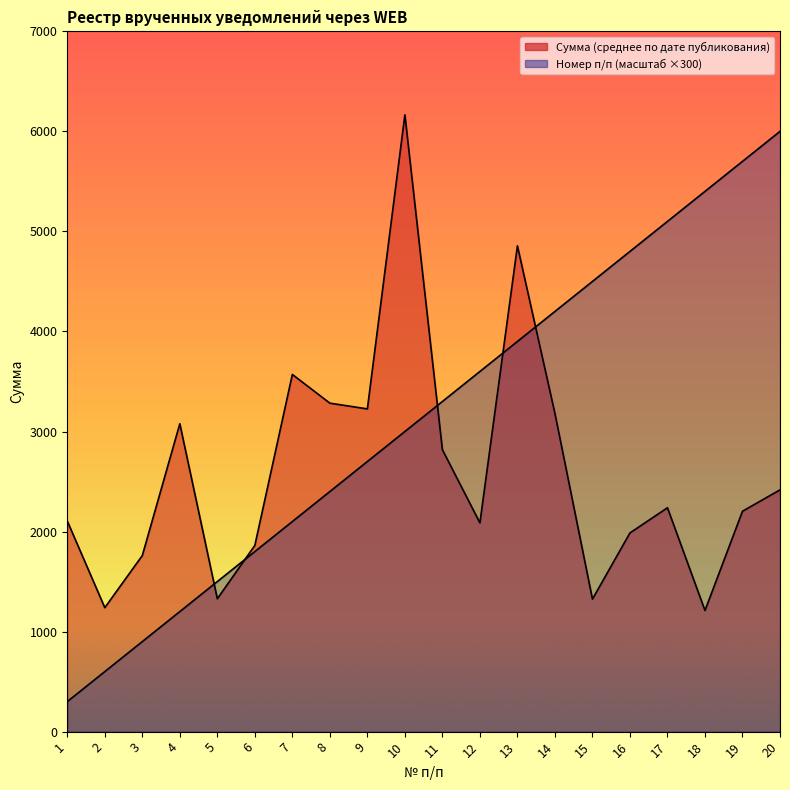

Where is the first local minimum for Сумма (среднее по дате публикования)?

2